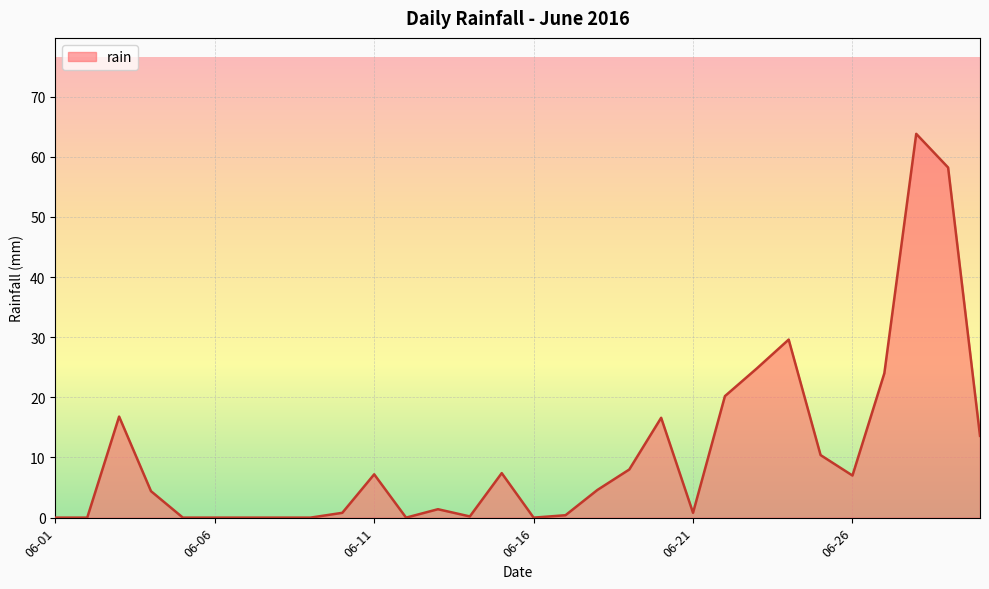

How many values exceed 4?

16